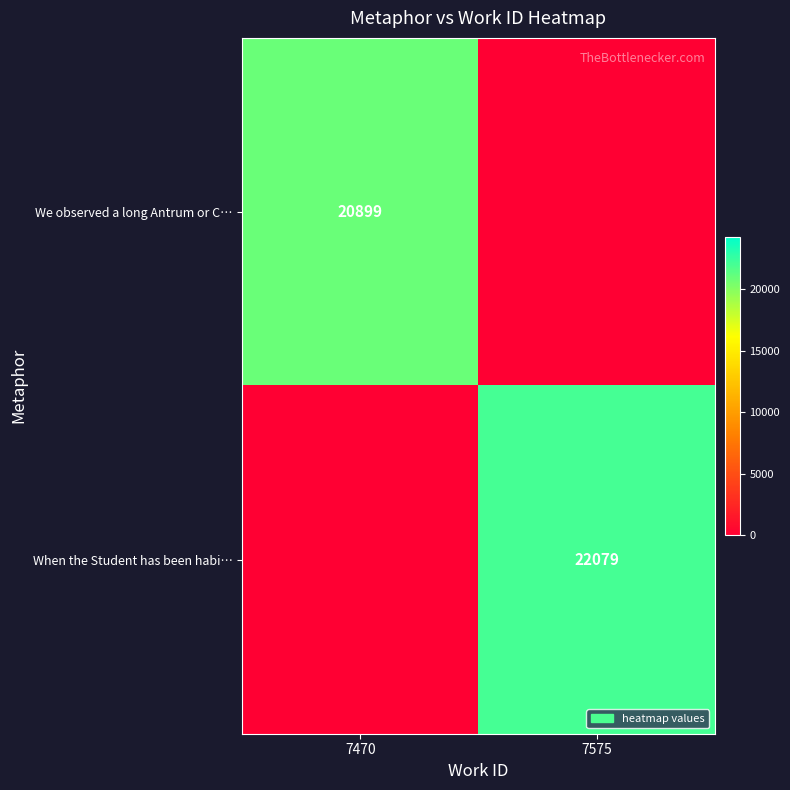

Is the value of We observed a long Antrum or C… at 7470 greater than the value of When the Student has been habi… at 7575?

No